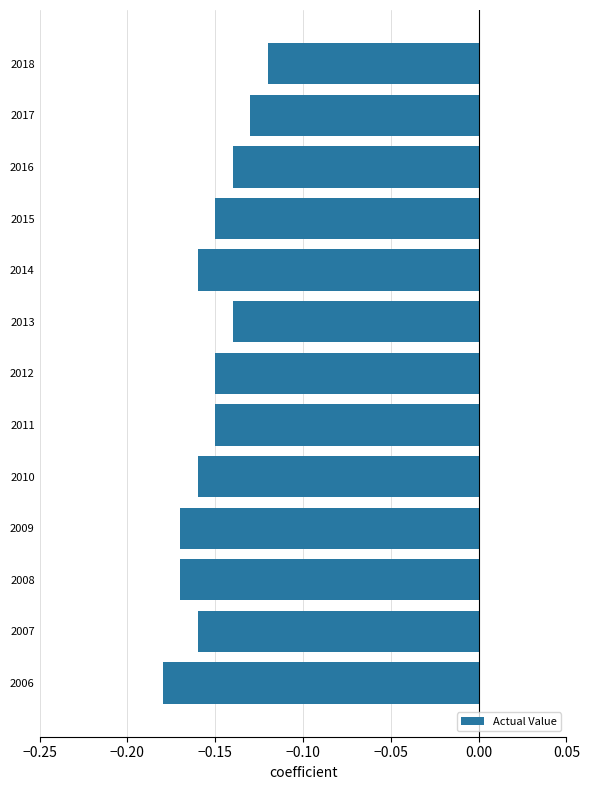

What is the difference between the maximum and minimum values?

0.1